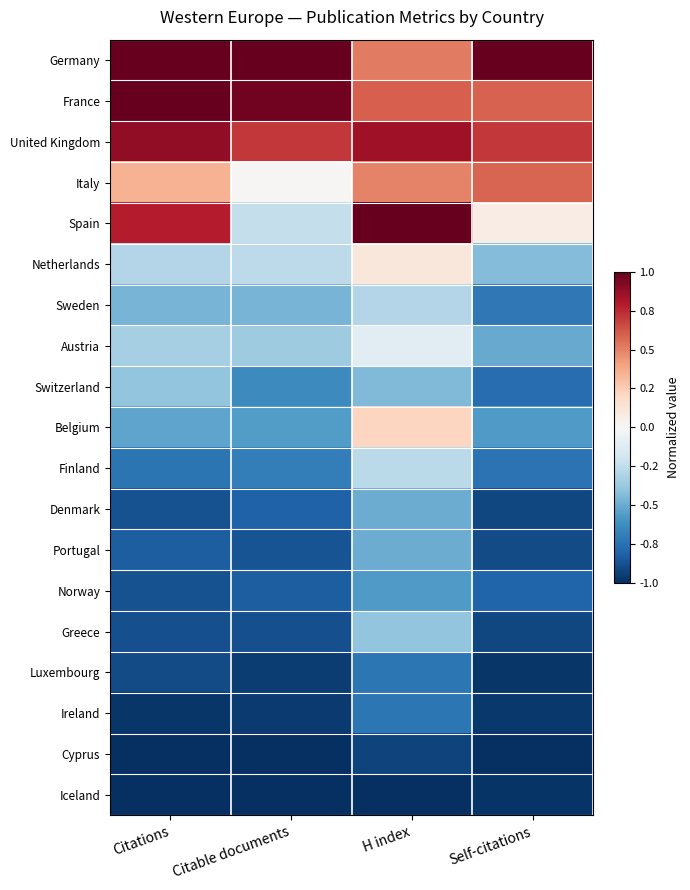

Which has a higher value, H index or Self-citations?

Self-citations